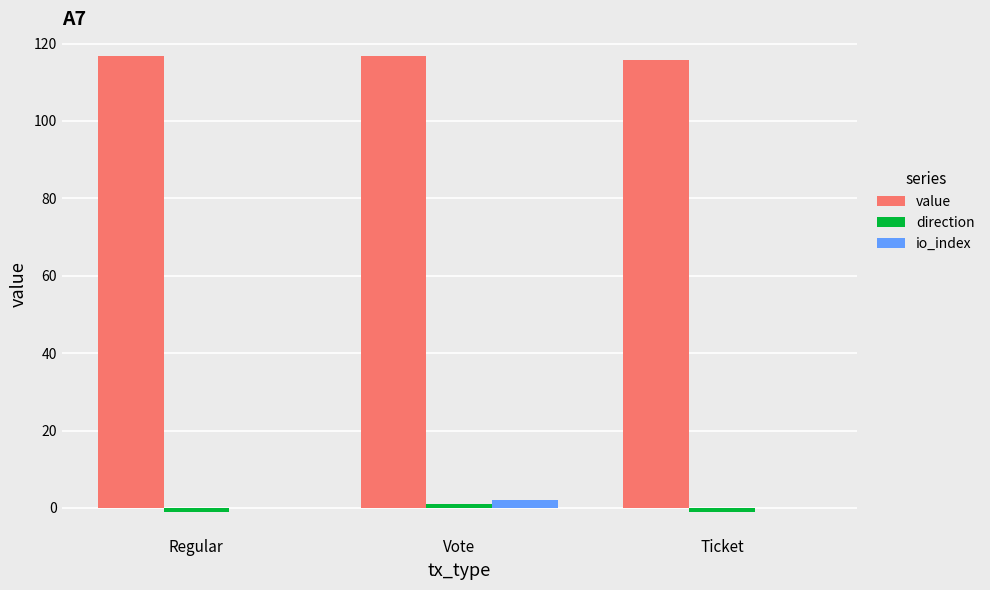

Which series has the largest total across all categories?

value